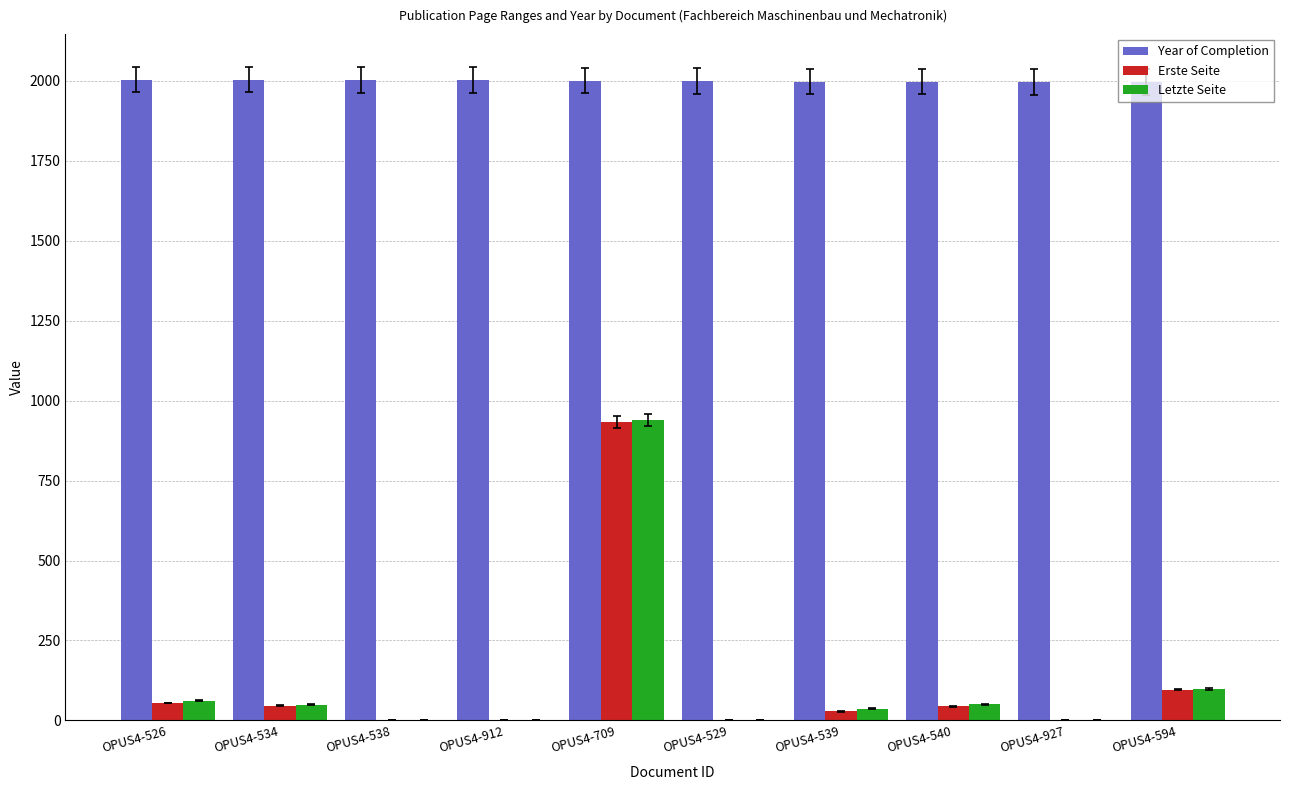

True or false: Year of Completion has a value of 2004 at OPUS4-534.

True